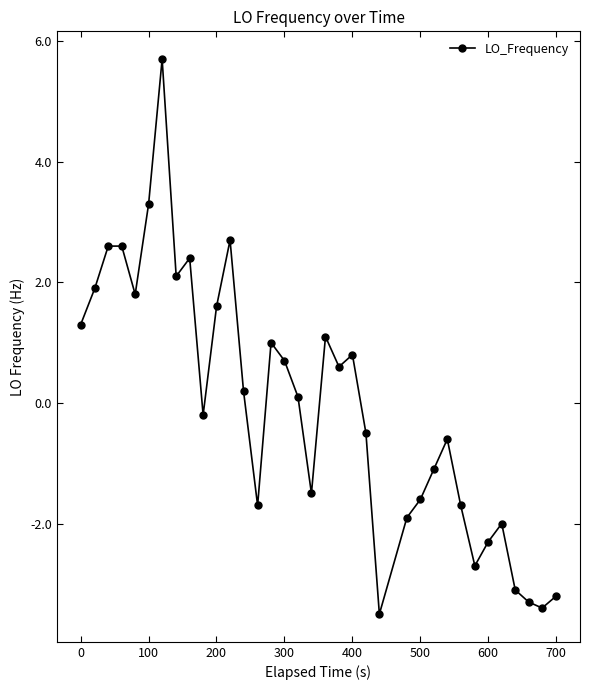

What is the difference between the maximum and minimum values?

9.2